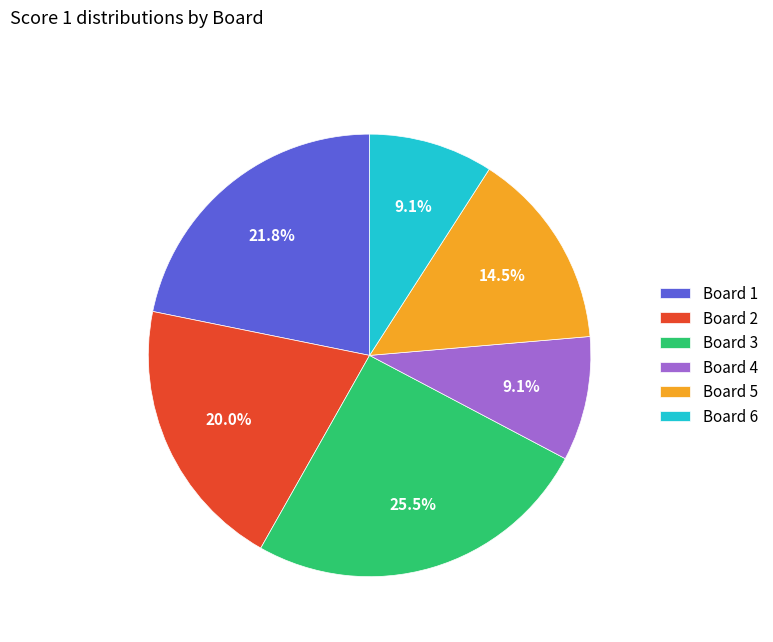

Which category has the biggest portion of the pie?

Board 3